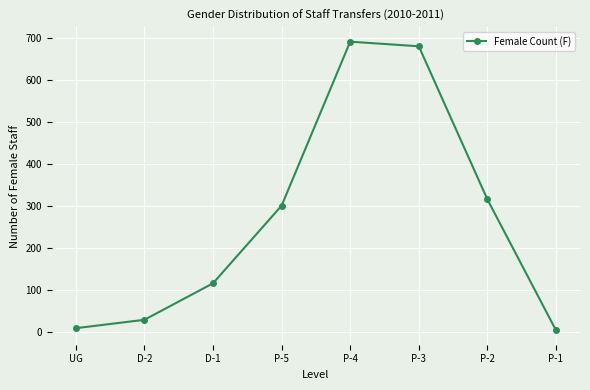

Reading right to left, list all the values displayed in this chart.

4	316	681	692	301	116	29	9